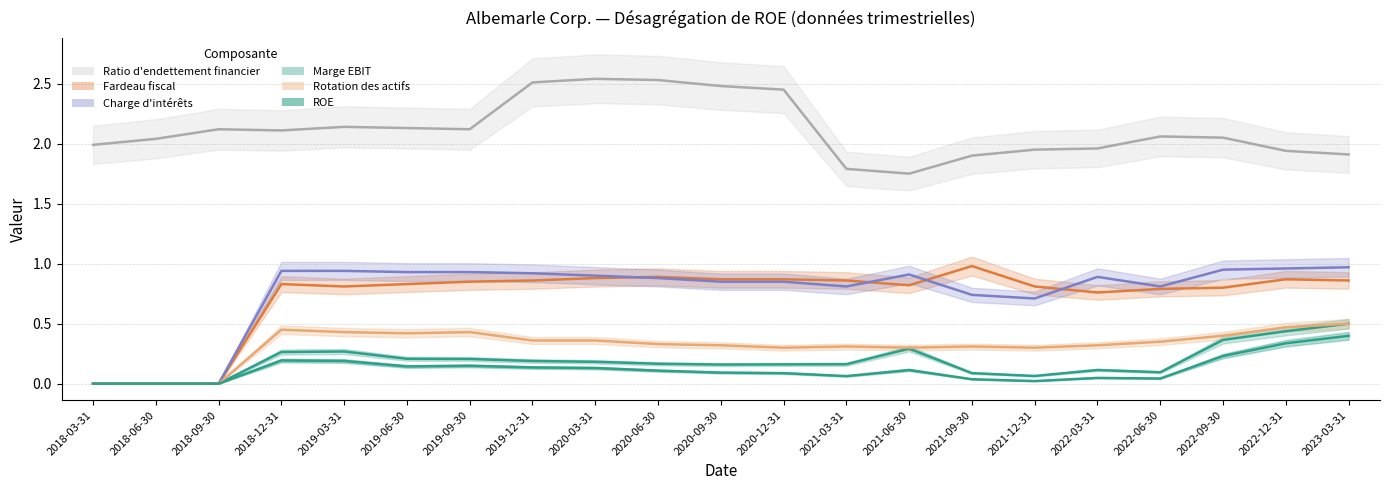

Rank the categories by Ratio d'endettement financier value from highest to lowest.

2020-03-31, 2020-06-30, 2019-12-31, 2020-09-30, 2020-12-31, 2019-03-31, 2019-06-30, 2018-09-30, 2019-09-30, 2018-12-31, 2022-06-30, 2022-09-30, 2018-06-30, 2018-03-31, 2022-03-31, 2021-12-31, 2022-12-31, 2023-03-31, 2021-09-30, 2021-03-31, 2021-06-30